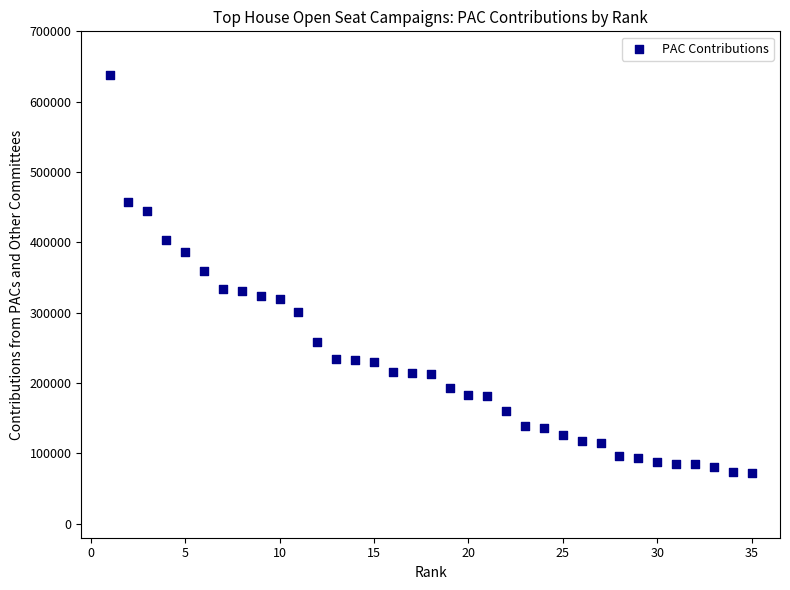

What is the range of X values (max minus min)?

34